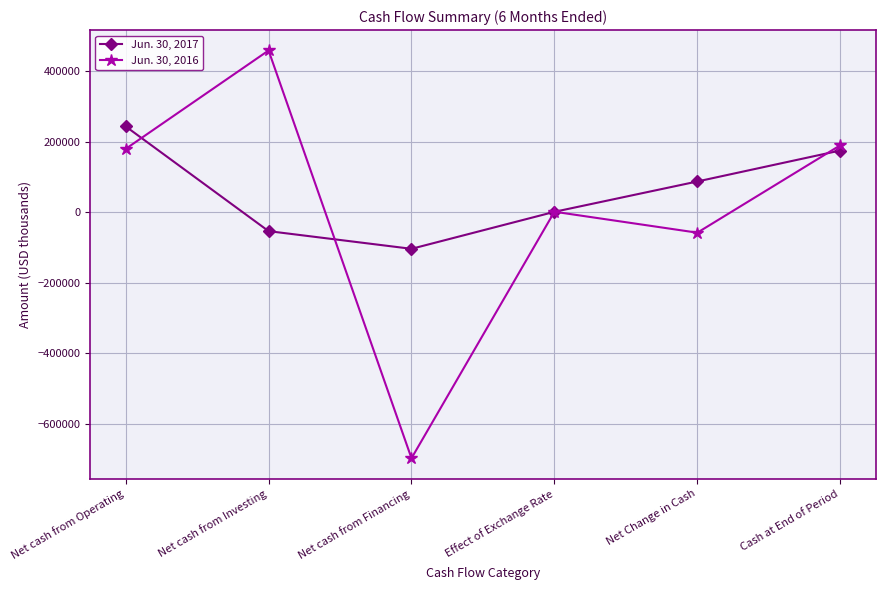

How many values in the Jun. 30, 2017 series are below 87257?

3